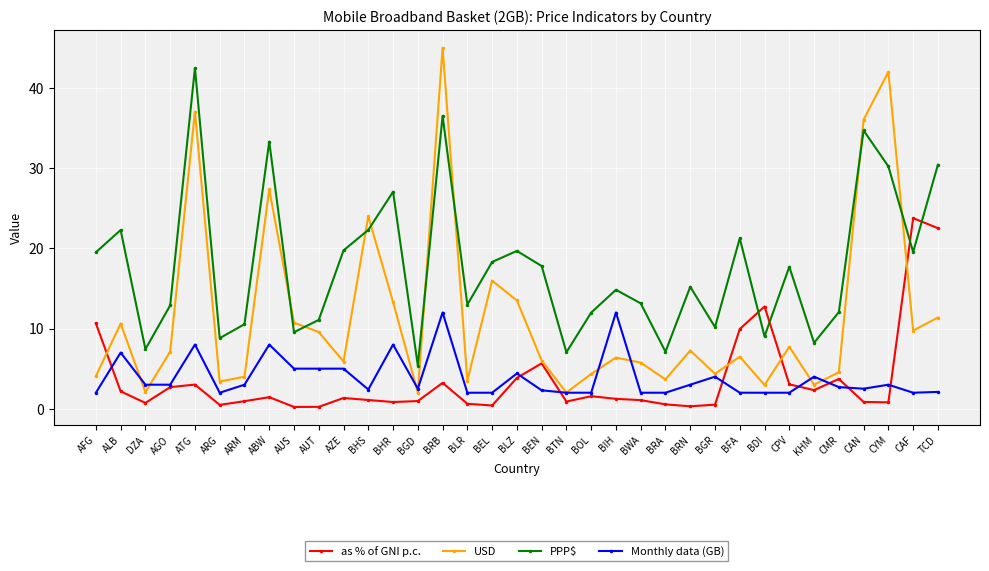

True or false: PPP$ has a value of 9.3 at CAF.

False